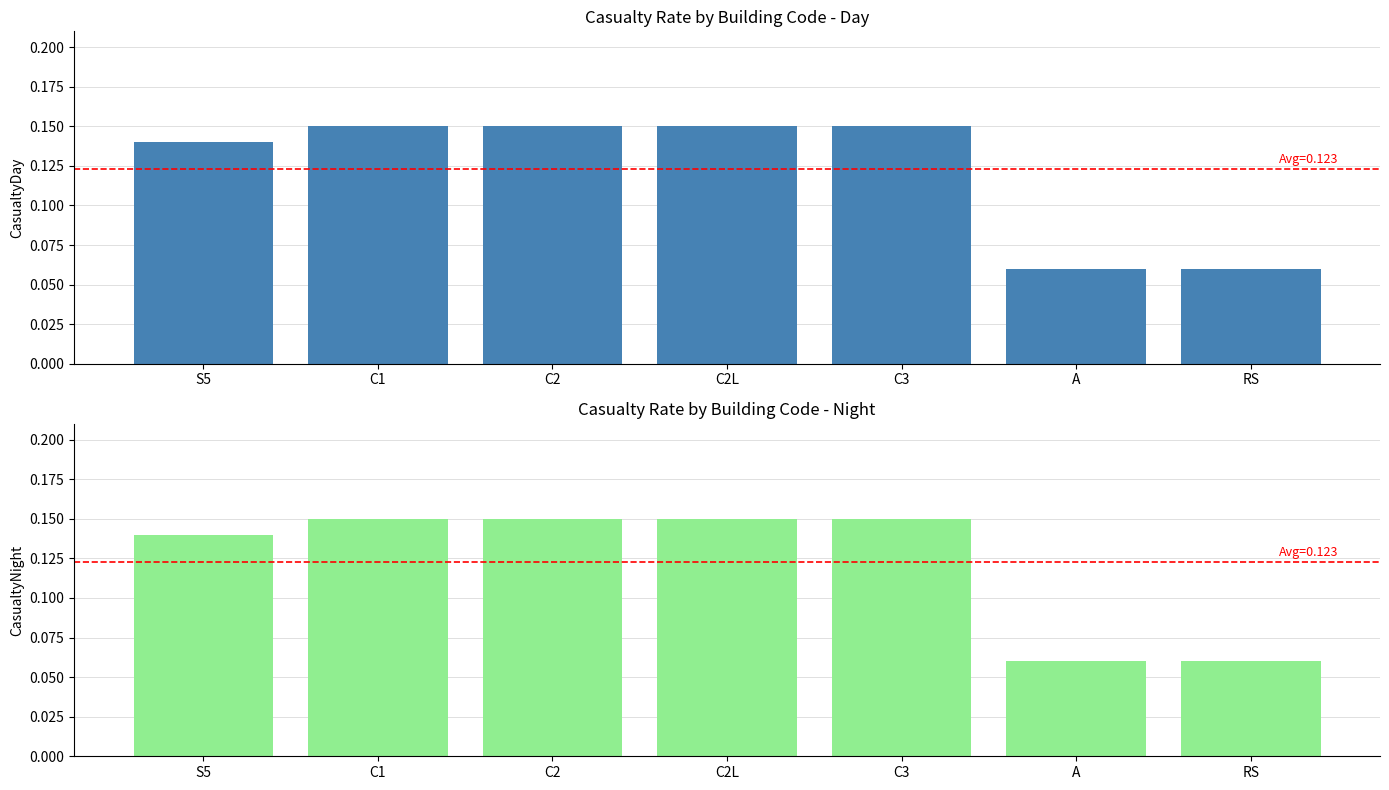

Which series changed the most between S5 and C2?

CasualtyDay